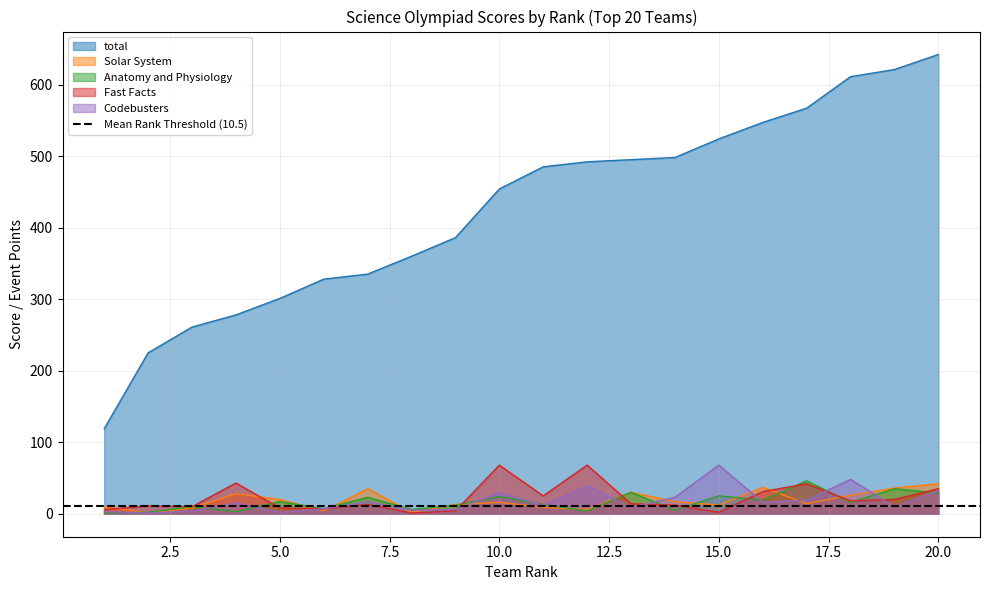

Where is the first local minimum for Anatomy and Physiology?

4